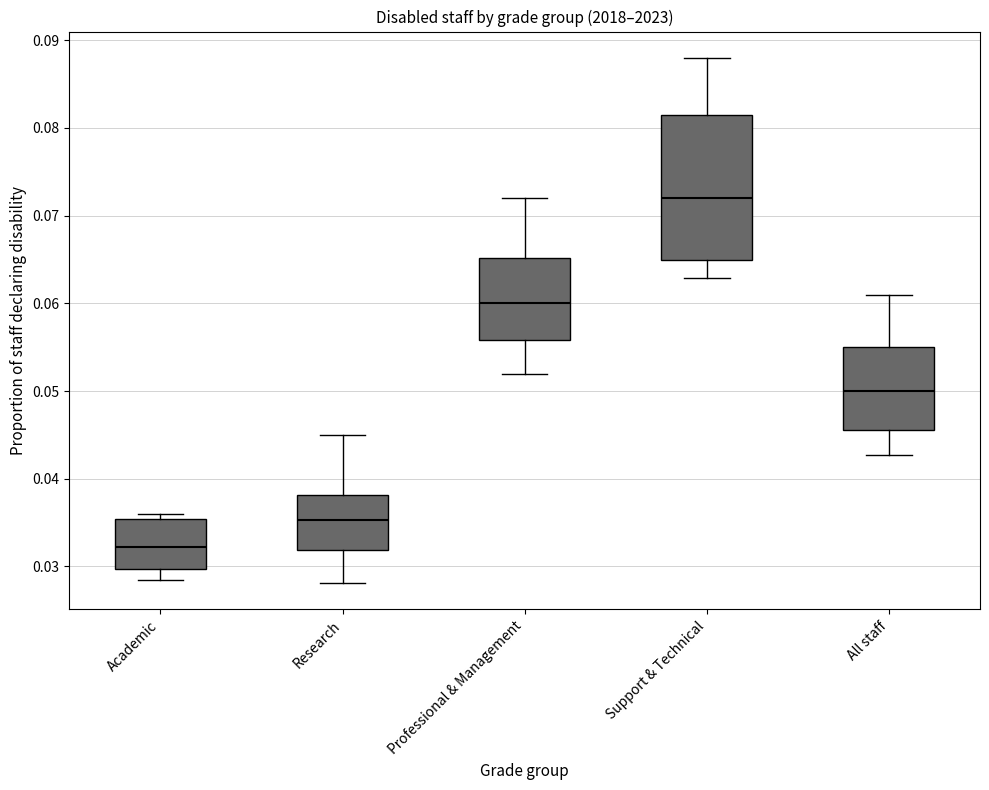

Which box is the tallest, from its lower edge to its upper edge?

Support & Technical